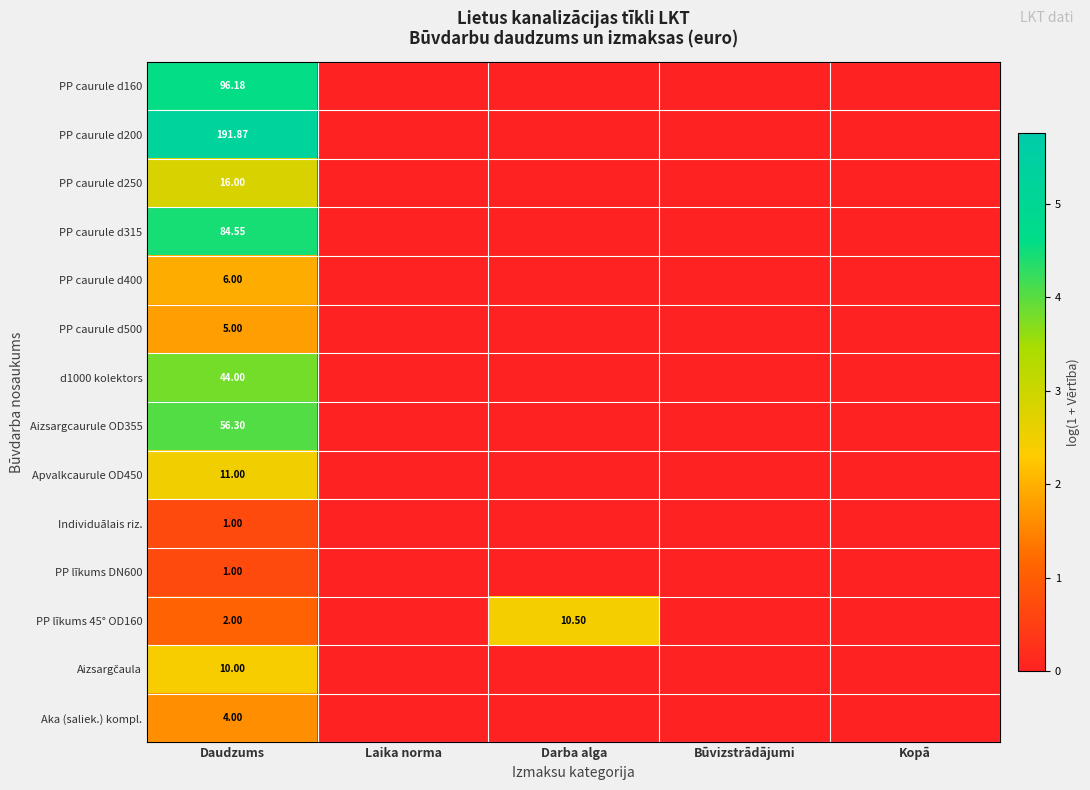

How many data points in Aizsargcaurule OD355 are above 0?

1